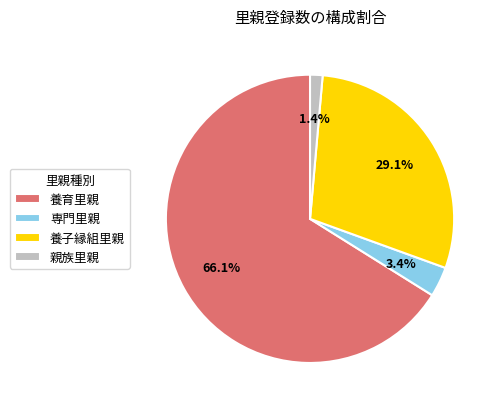

How many segments does this pie chart have?

4